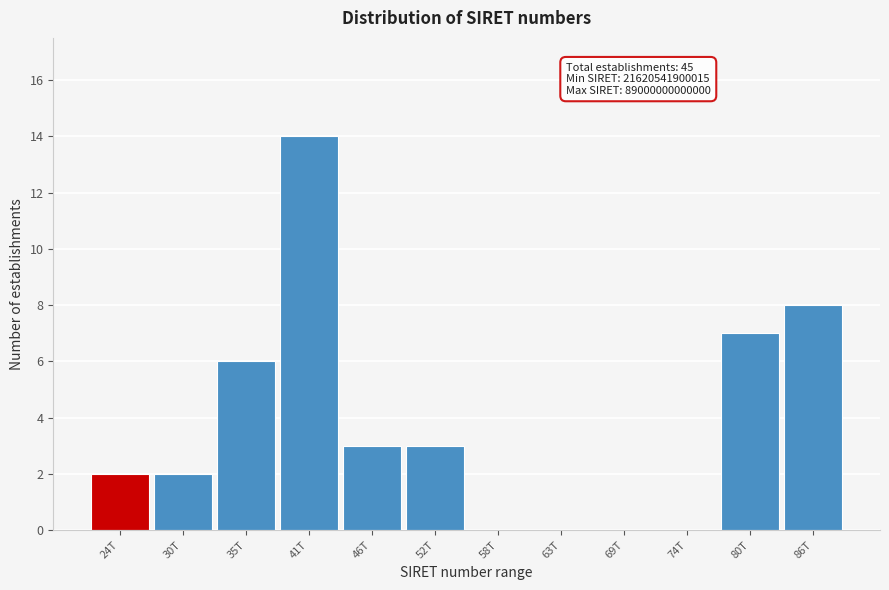

Reading left to right, transcribe all the data shown in this chart.

24T=2	30T=2	35T=6	41T=14	46T=3	52T=3	58T=0	63T=0	69T=0	74T=0	80T=7	86T=8